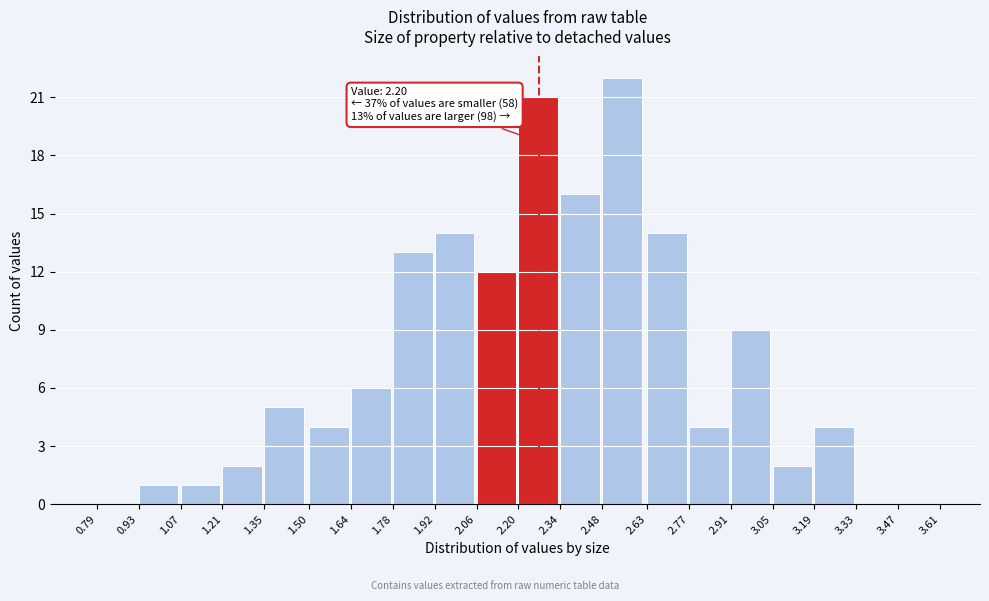

Over which range of the x-axis is the bar tallest?

2.48 to 2.63